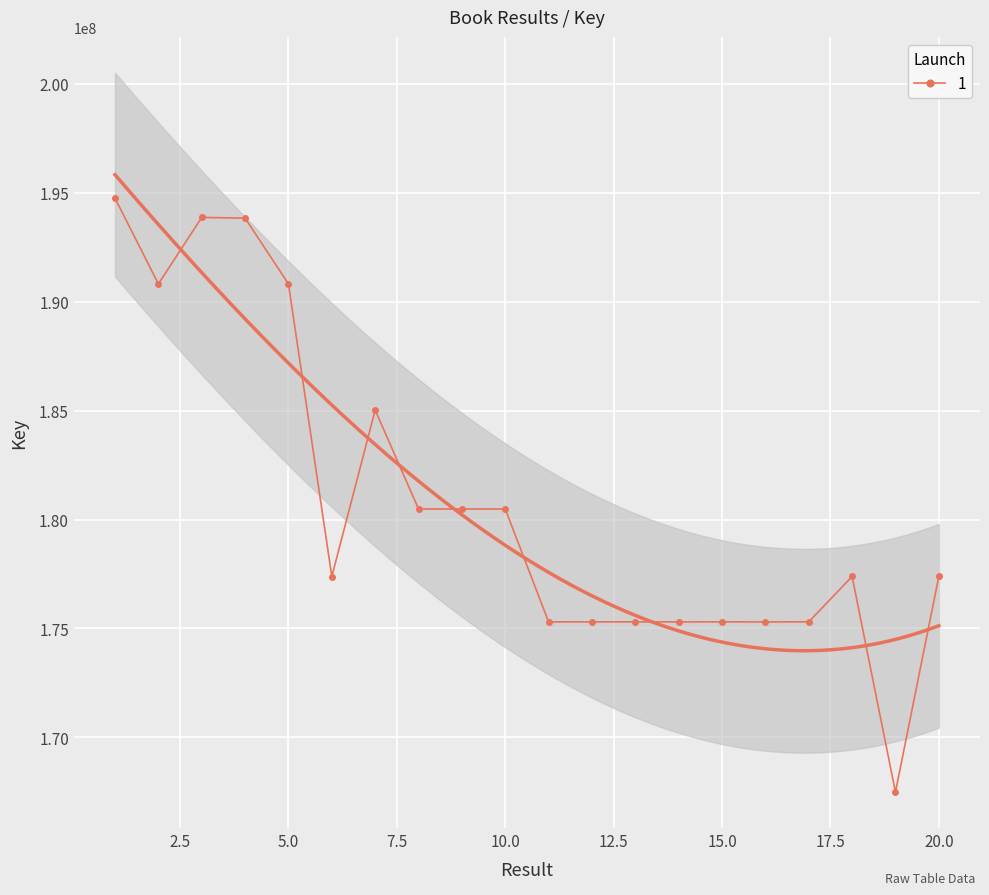

What is the value of the 19th point from the left?

167489893